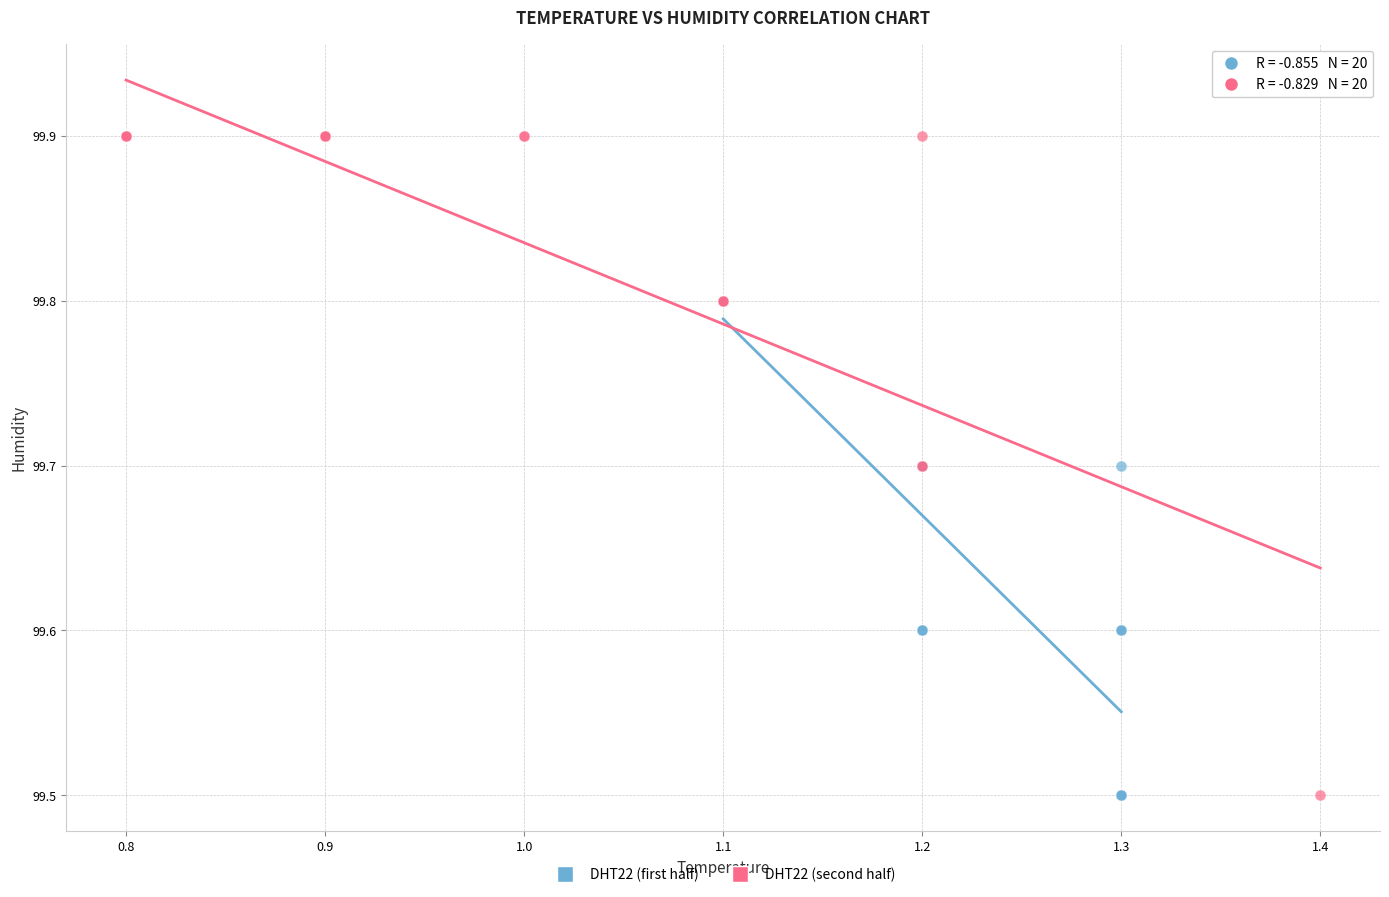

Which series contains the highest Y value?

DHT22 (second half)